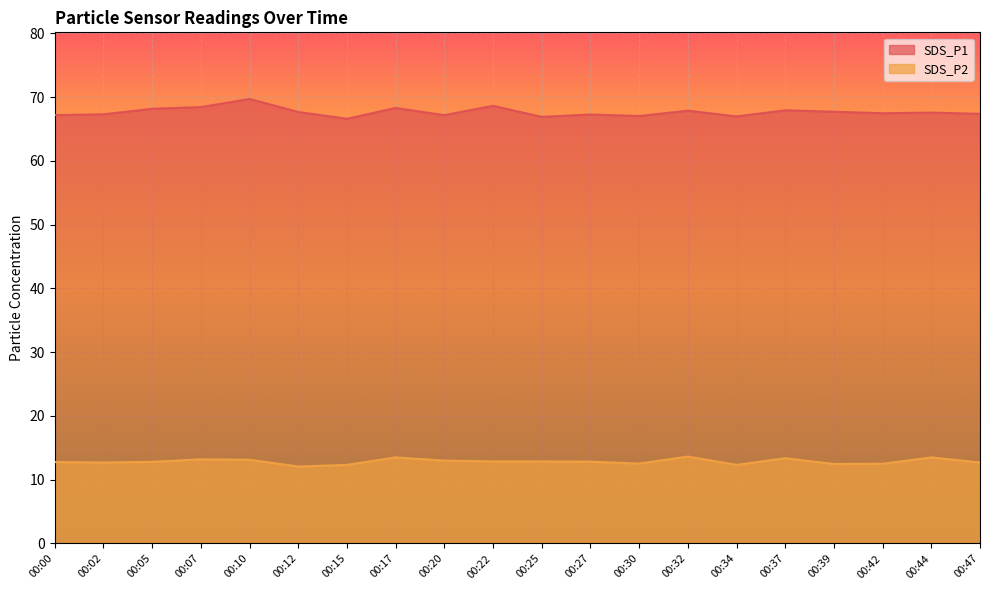

True or false: SDS_P1 has more than 1 interior local peaks.

True